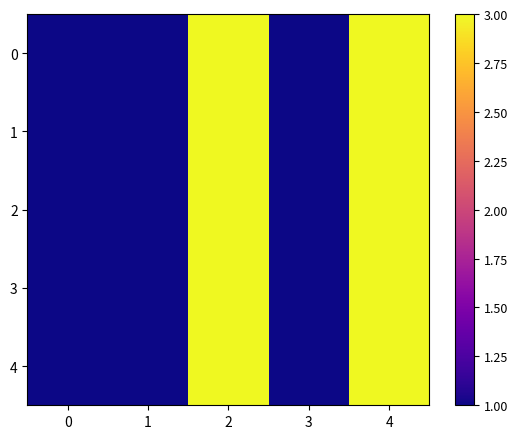

Reading right to left, extract all data points from this chart.

0: 4=3	3=1	2=3	1=1	0=1
1: 4=3	3=1	2=3	1=1	0=1
2: 4=3	3=1	2=3	1=1	0=1
3: 4=3	3=1	2=3	1=1	0=1
4: 4=3	3=1	2=3	1=1	0=1